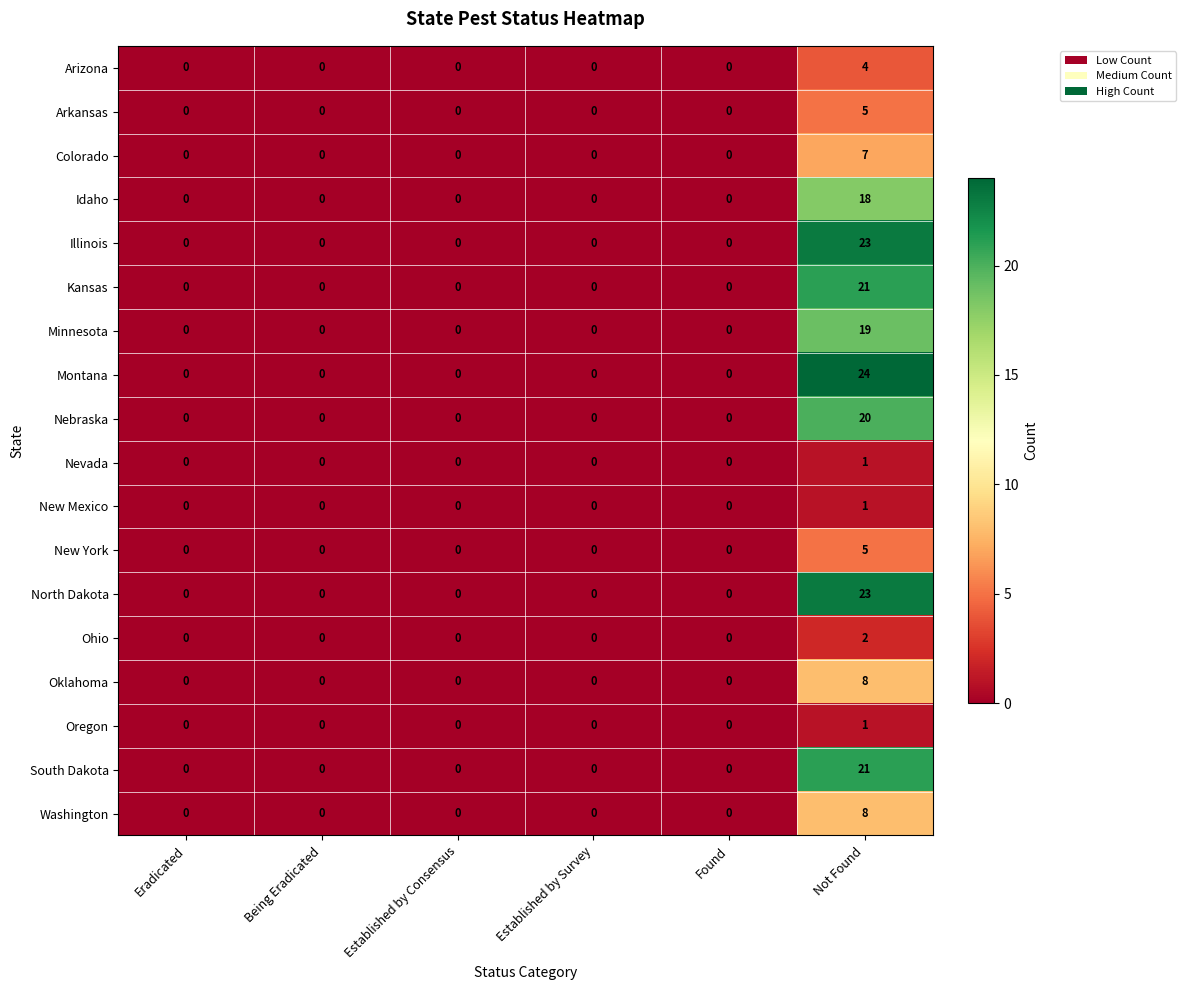

Which series has the largest total across all categories?

Montana